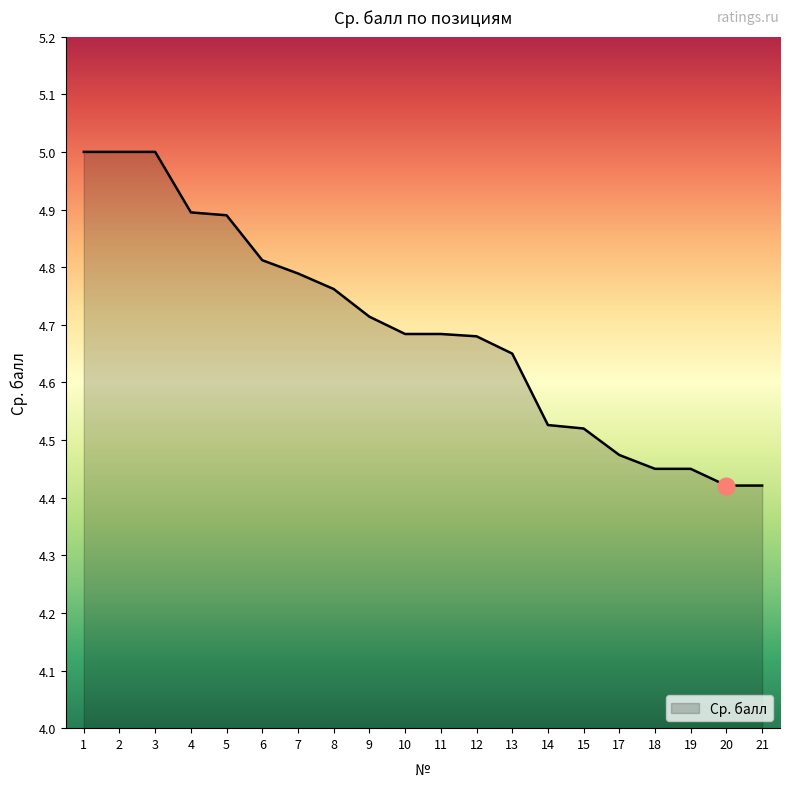

Approximately how many times larger is the value at 5 compared to 1?

1.0